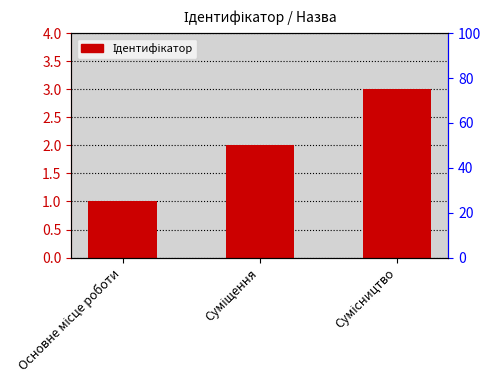

Are the bars horizontal?

No